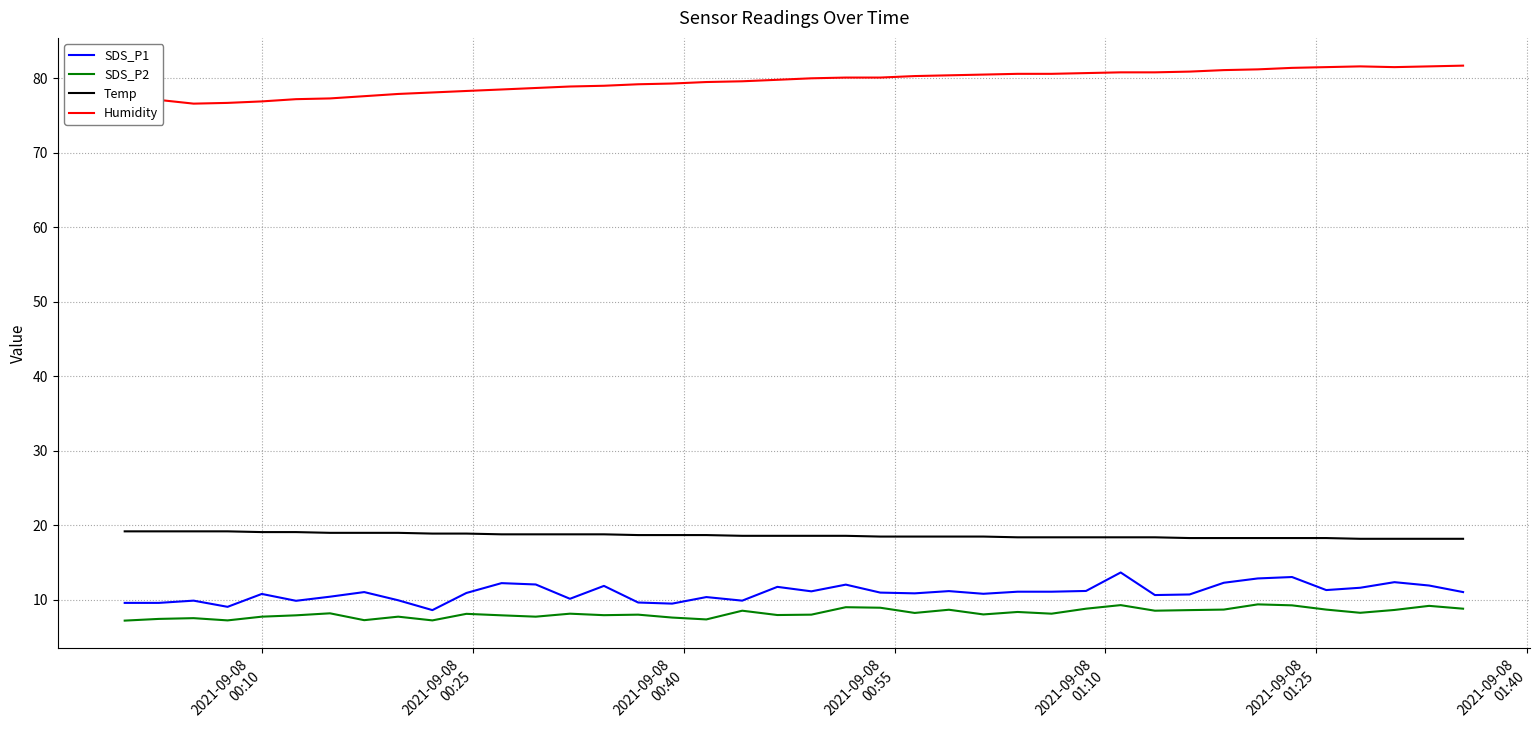

What is the maximum value for SDS_P1?

13.7